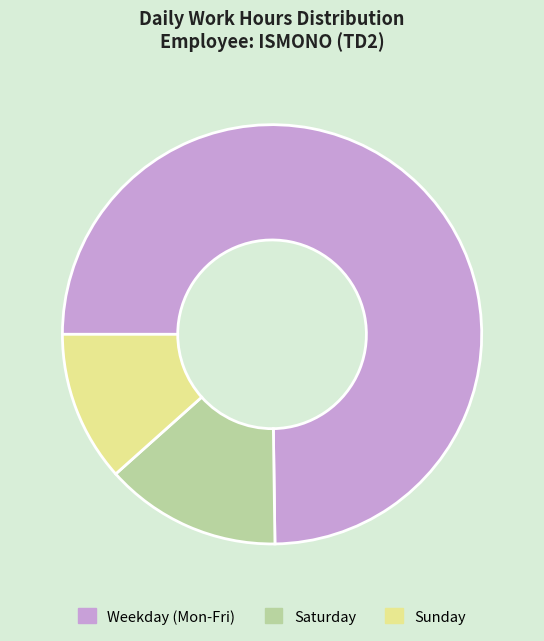

Rank the categories by value from lowest to highest.

Sunday, Saturday, Weekday (Mon-Fri)